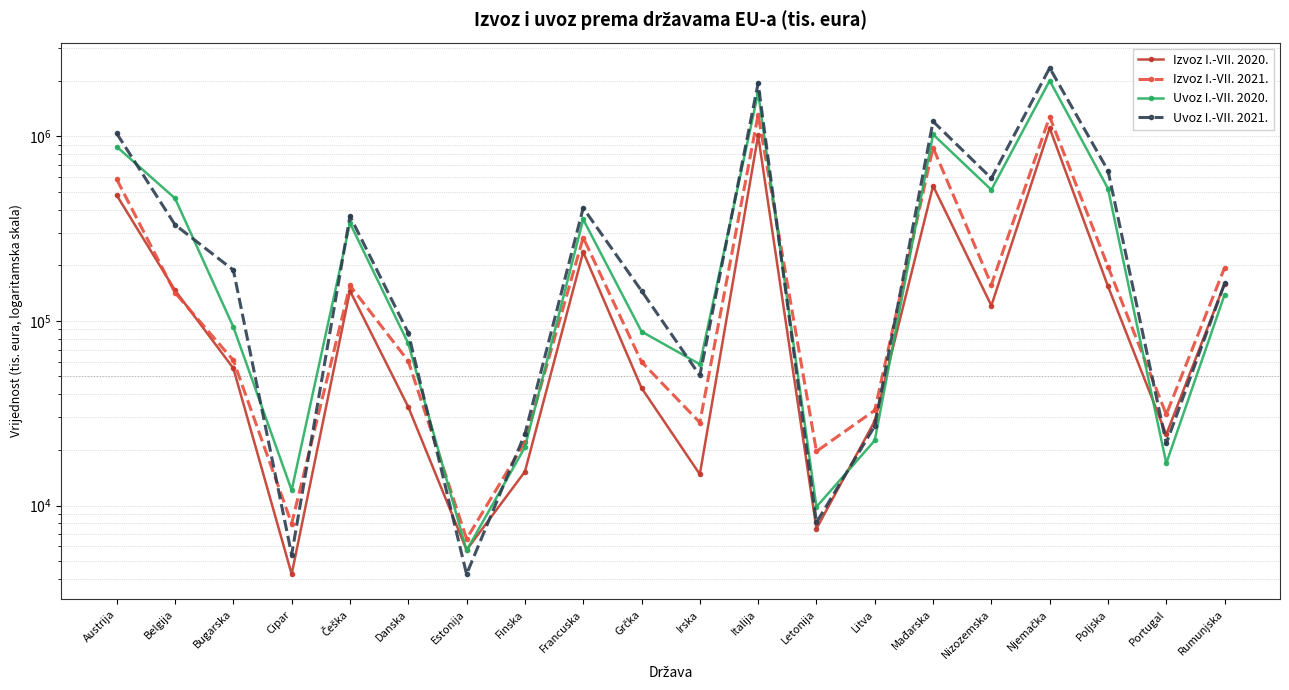

Which series has the widest spread of values?

Uvoz I.-VII. 2021.